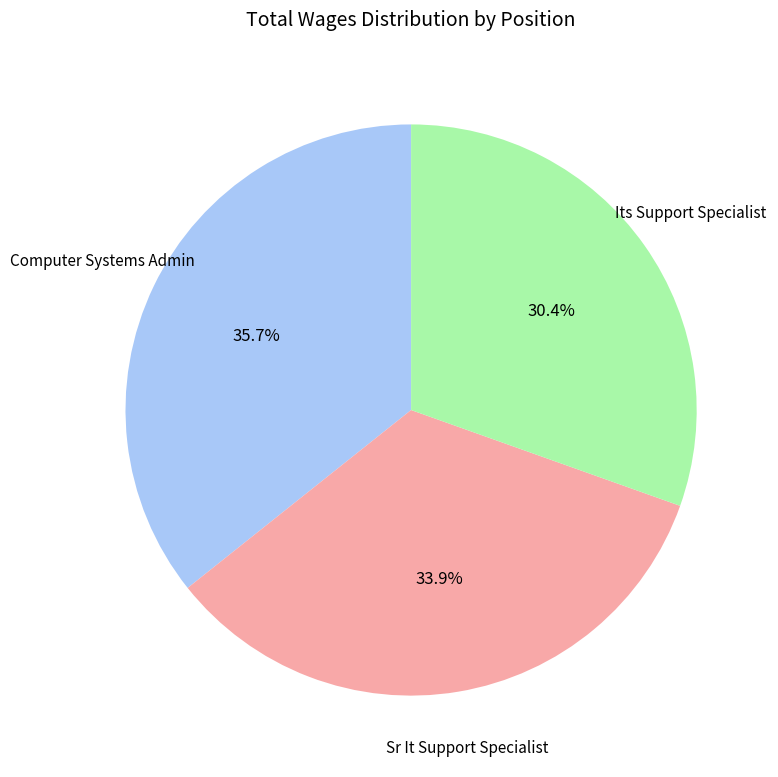

How many slices are in this pie chart?

3